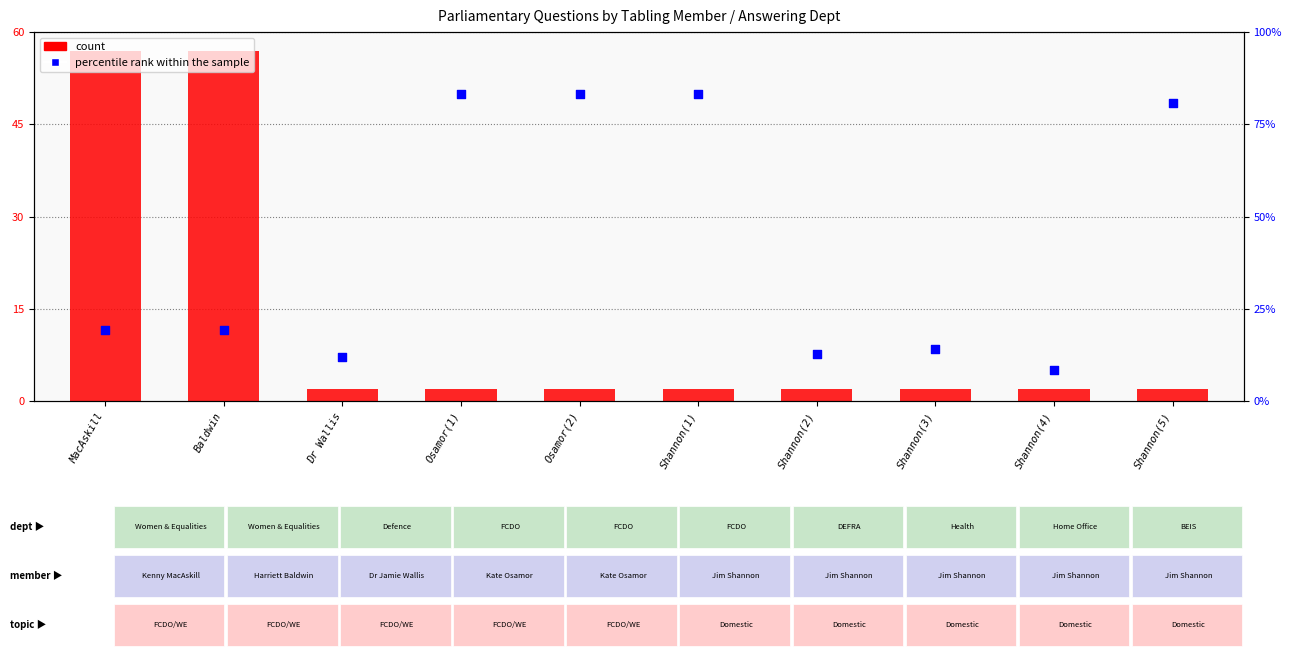

What is the total value across all series at Shannon(4)?

7.0